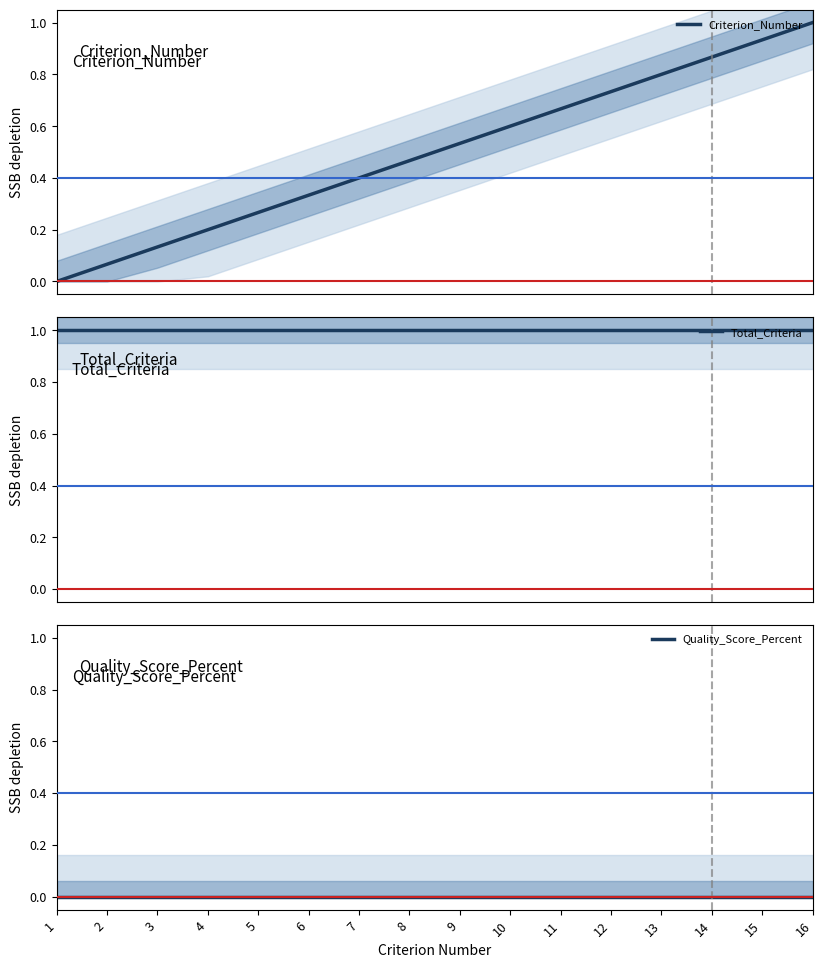

What is the maximum value shown in the chart?

1.0